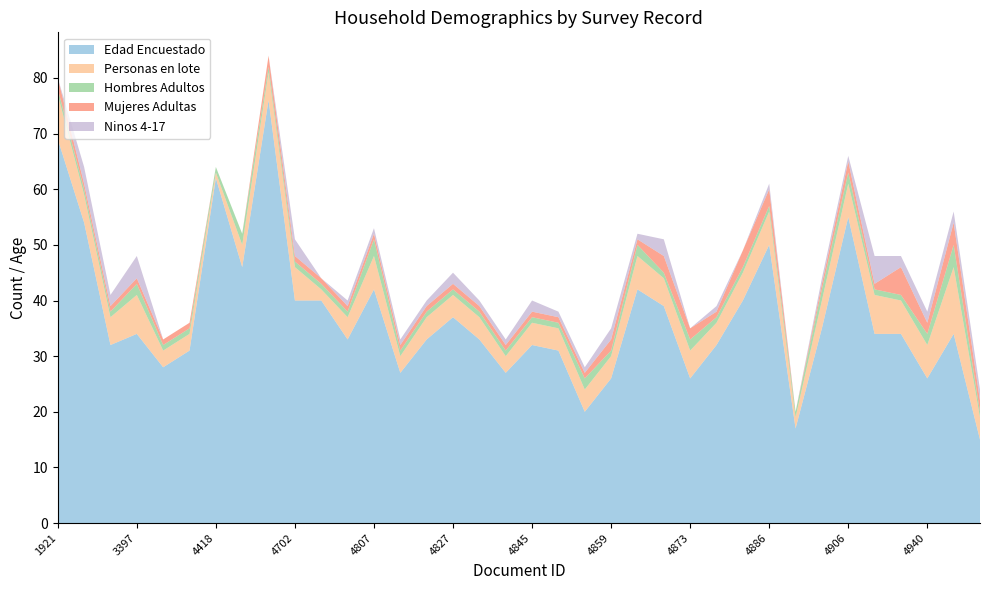

Reading left to right, what are all the values shown in this chart?

Edad Encuestado: 1921=69	3388=54	3395=32	3397=34	4049=28	4411=31	4418=62	4419=46	4697=76	4702=40	4707=40	4798=33	4807=42	4816=27	4822=33	4827=37	4838=33	4842=27	4845=32	4851=31	4856=20	4859=26	4860=42	4871=39	4873=26	4878=32	4879=40	4886=50	4891=17	4895=35	4906=55	4913=34	4923=34	4940=26	4996=34	5003=15
Personas en lote: 1921=8	3388=5	3395=5	3397=7	4049=3	4411=3	4418=1	4419=4	4697=5	4702=6	4707=2	4798=4	4807=6	4816=3	4822=4	4827=4	4838=4	4842=3	4845=4	4851=4	4856=4	4859=4	4860=6	4871=5	4873=5	4878=4	4879=5	4886=6	4891=2	4895=5	4906=6	4913=7	4923=6	4940=6	4996=12	5003=4
Hombres Adultos: 1921=1	3388=1	3395=1	3397=2	4049=1	4411=1	4418=1	4419=2	4697=1	4702=1	4707=1	4798=1	4807=3	4816=1	4822=1	4827=1	4838=1	4842=1	4845=1	4851=1	4856=2	4859=1	4860=2	4871=1	4873=2	4878=1	4879=1	4886=1	4891=1	4895=2	4906=2	4913=1	4923=1	4940=2	4996=4	5003=1
Mujeres Adultas: 1921=2	3388=1	3395=1	3397=1	4049=1	4411=1	4418=0	4419=0	4697=2	4702=1	4707=1	4798=1	4807=1	4816=1	4822=1	4827=1	4838=1	4842=1	4845=1	4851=1	4856=1	4859=2	4860=1	4871=3	4873=2	4878=1	4879=3	4886=3	4891=0	4895=1	4906=2	4913=1	4923=5	4940=2	4996=4	5003=2
Ninos 4-17: 1921=0	3388=3	3395=2	3397=4	4049=0	4411=0	4418=0	4419=0	4697=0	4702=3	4707=0	4798=1	4807=1	4816=1	4822=1	4827=2	4838=1	4842=1	4845=2	4851=1	4856=1	4859=2	4860=1	4871=3	4873=0	4878=1	4879=0	4886=1	4891=0	4895=1	4906=1	4913=5	4923=2	4940=2	4996=2	5003=2